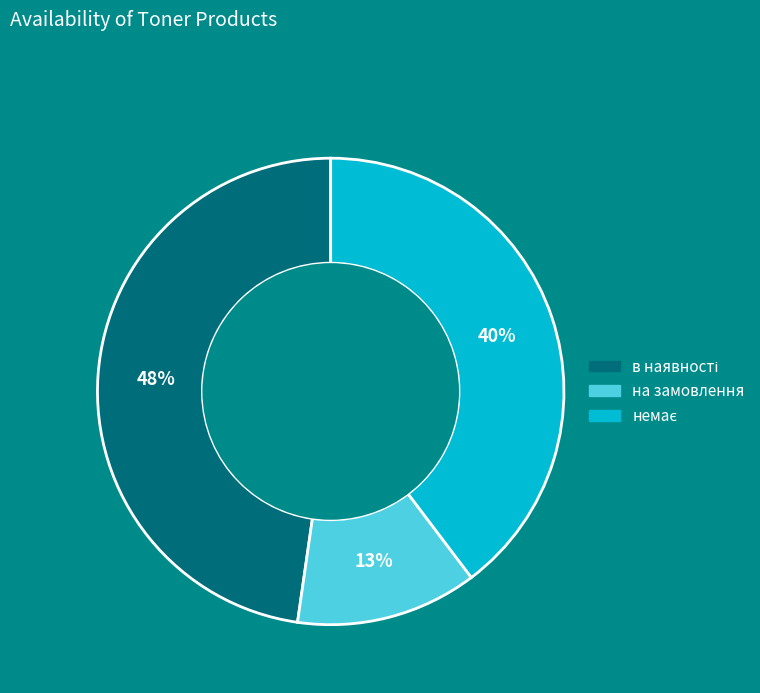

To the nearest percent, what is the difference between the largest and smallest slice percentages?

35%